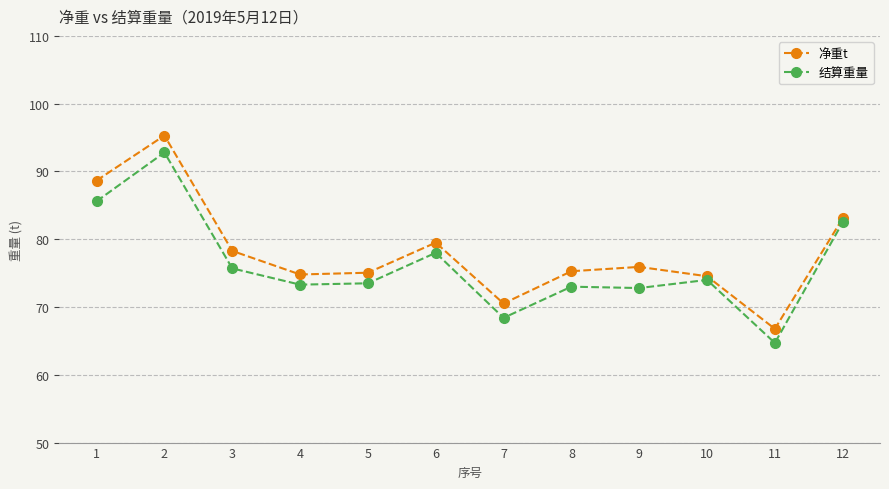

List the series in order of their peak value, highest first.

净重t, 结算重量